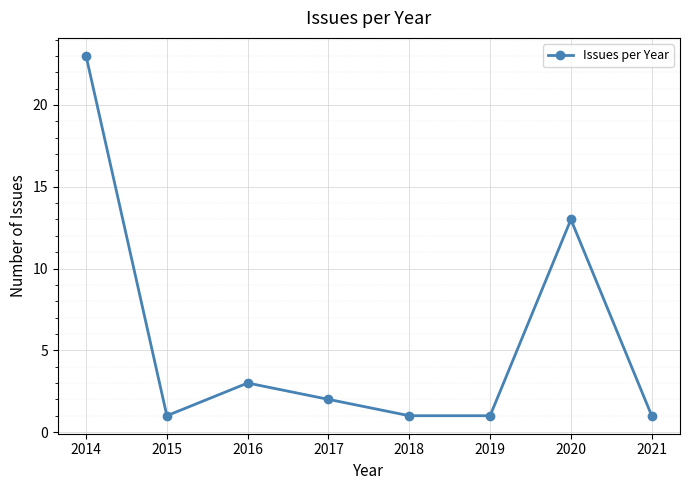

At which label does the data first exceed 2?

2014